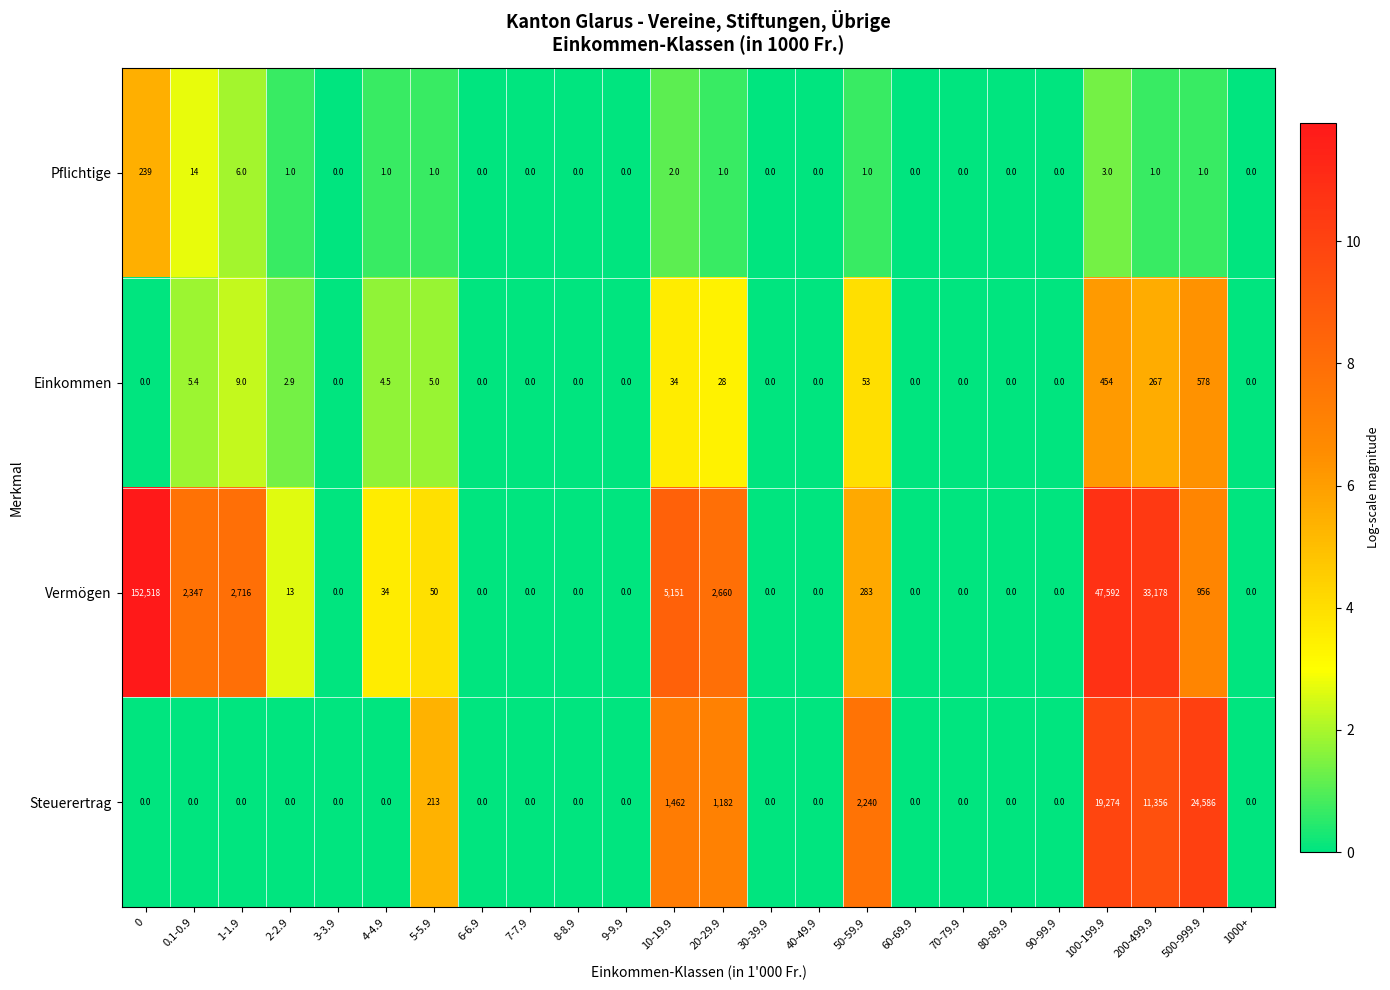

How many data points does each series have?

24